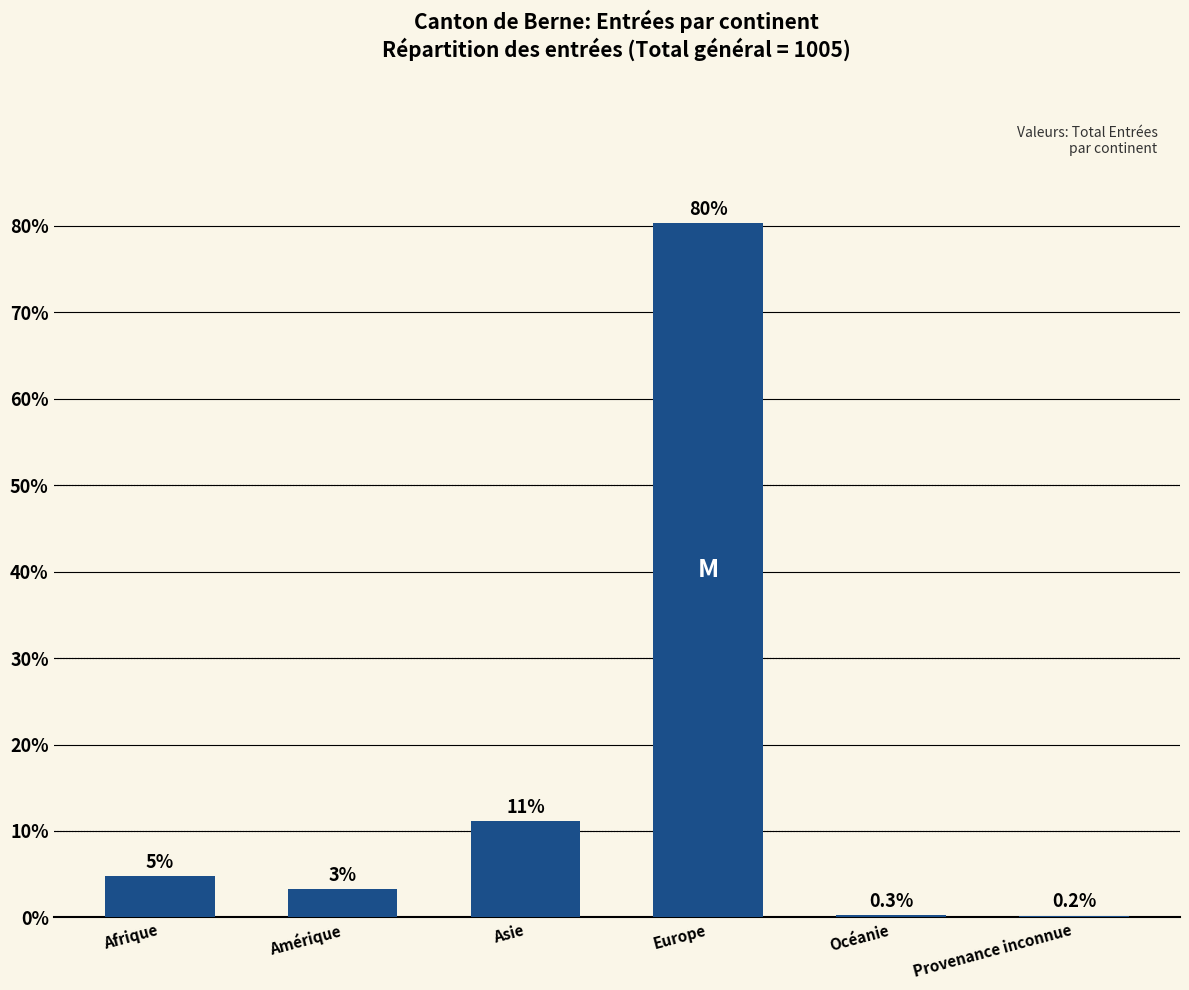

Reading left to right, list all the values displayed in this chart.

Afrique=4.8	Amérique=3.3	Asie=11.1	Europe=80.3	Océanie=0.3	Provenance inconnue=0.2